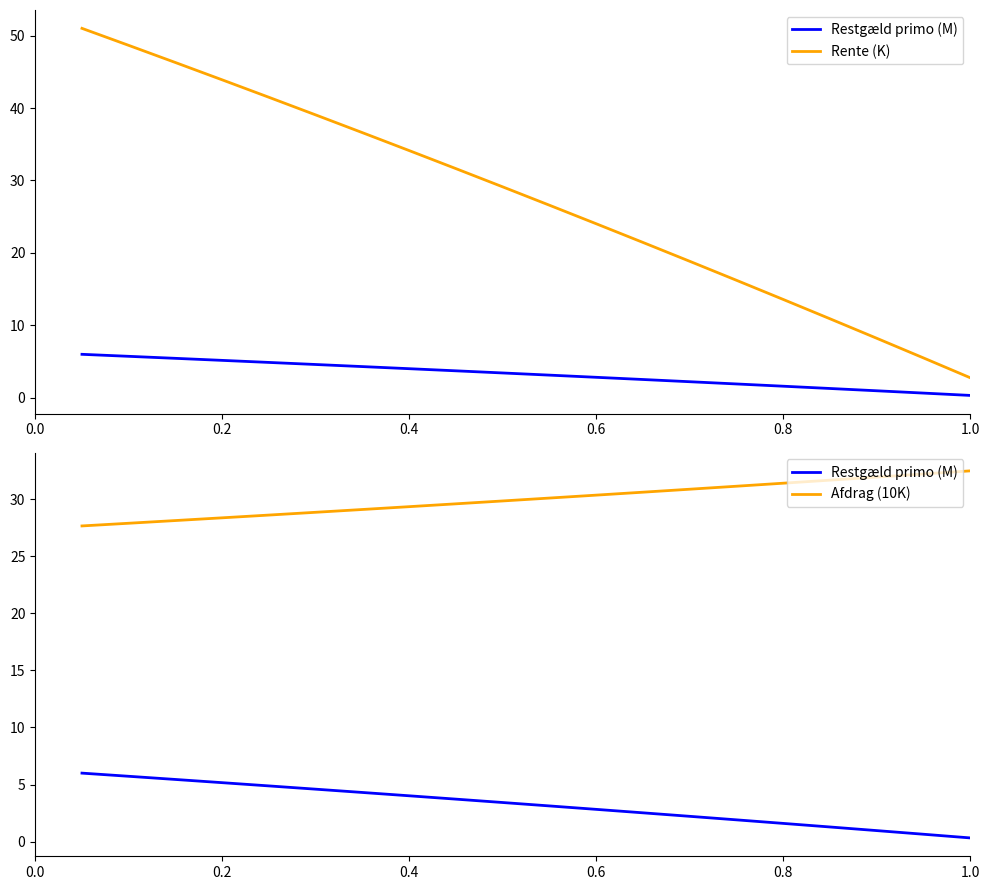

What is the sum of all Restgæld primo (M) values?

64.7